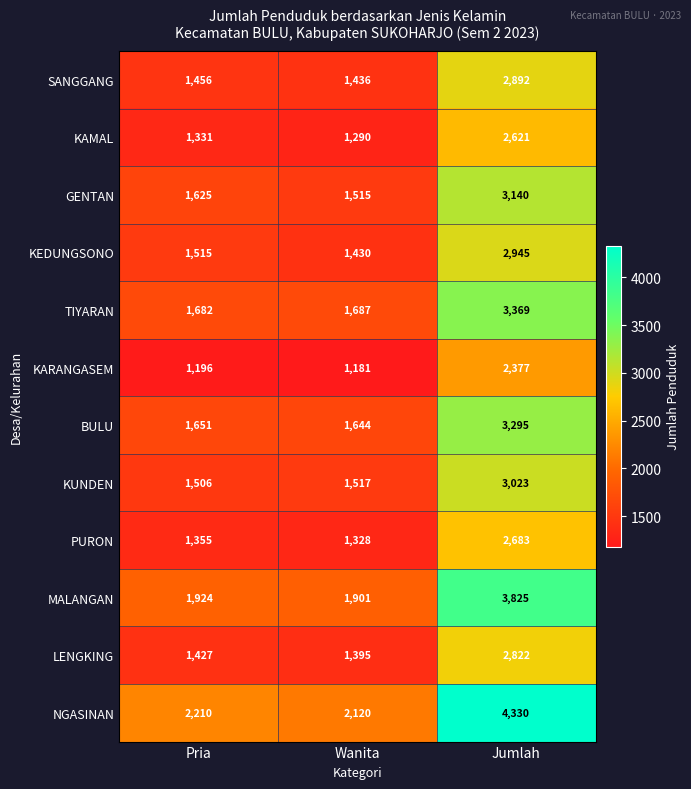

What is the sum of all KAMAL values?

5242